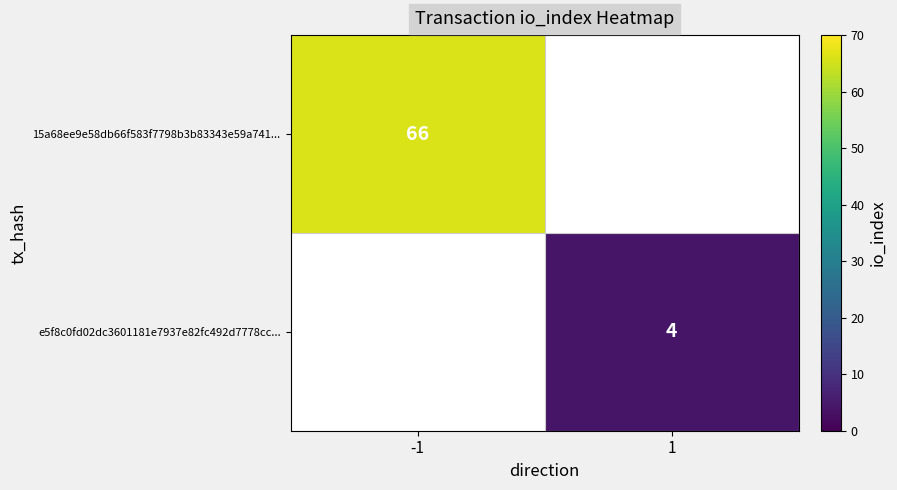

The 15a68ee9e58db66f583f7798b3b83343e59a741... series shows 111 at -1. True or false?

False